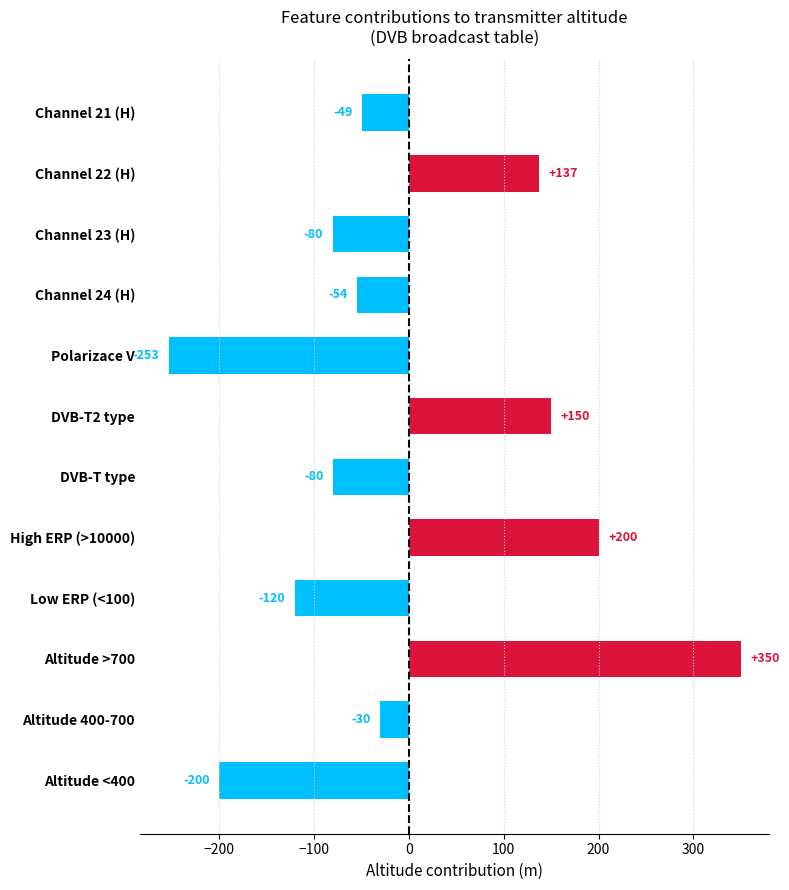

What is the sum of the values at High ERP (>10000) and Channel 22 (H)?

337.0